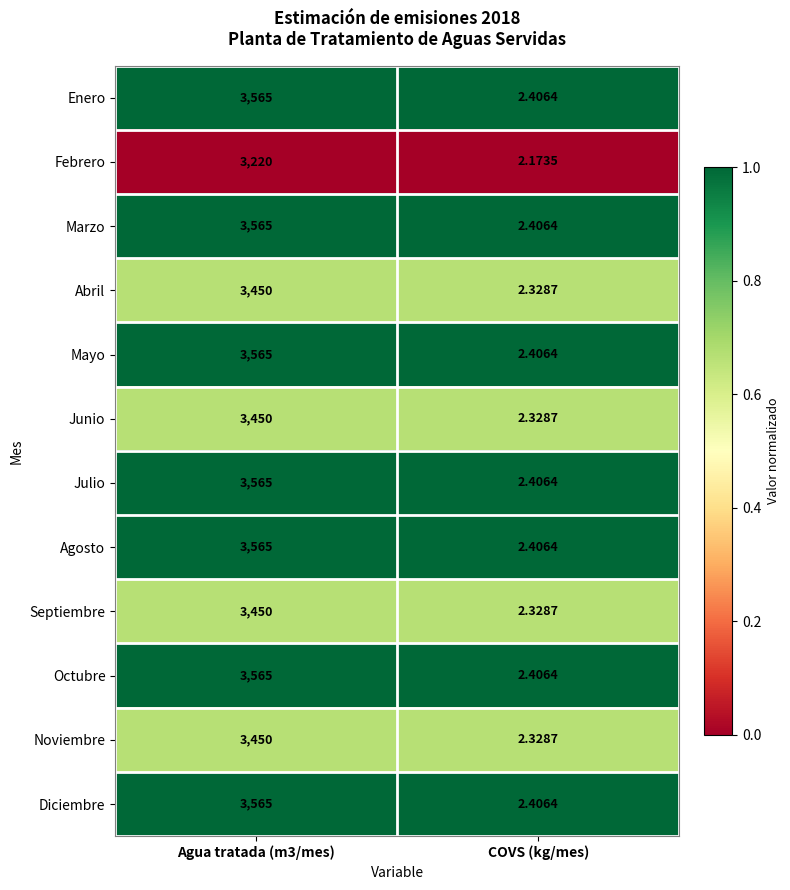

Is the value of Febrero at COVS (kg/mes) greater than the value of Noviembre at COVS (kg/mes)?

No